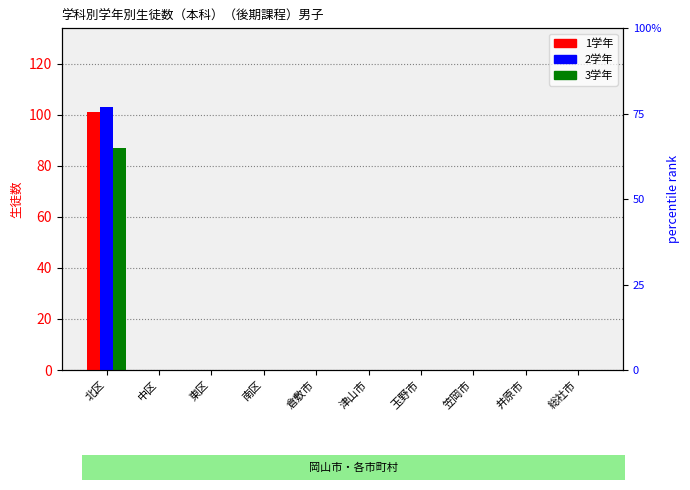

What are all the series names shown in the legend?

1学年, 2学年, 3学年